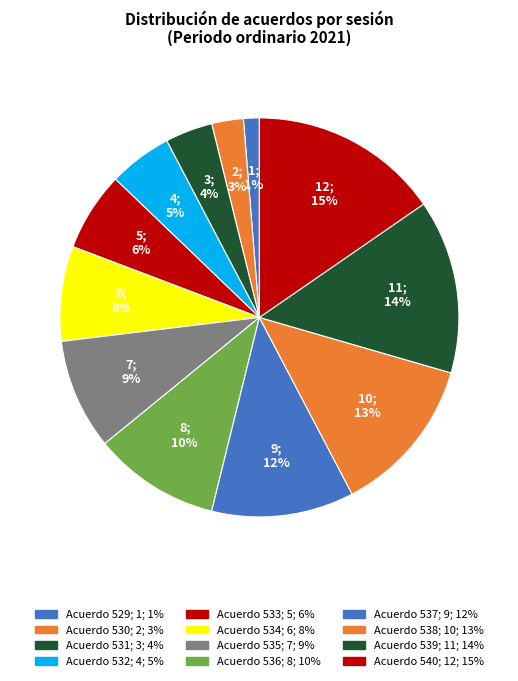

Count the number of slices in the pie.

12